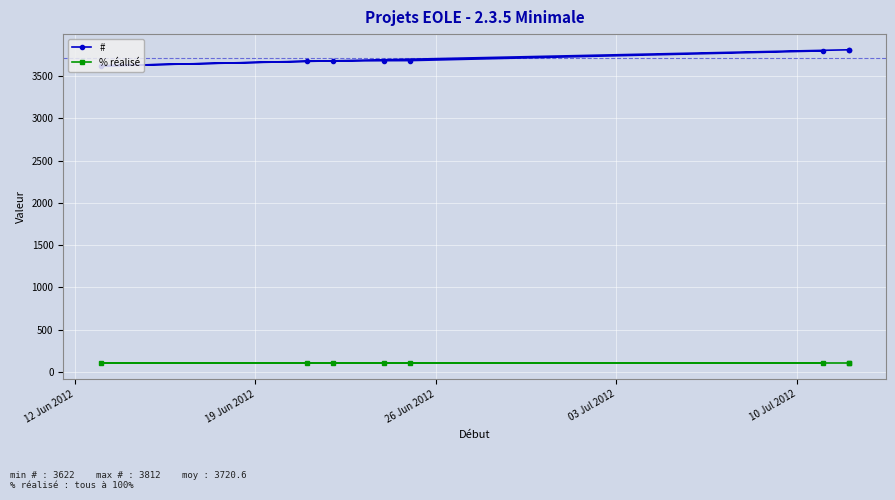

At 12 Jun 2012, list the series in order from smallest to largest.

% réalisé, #